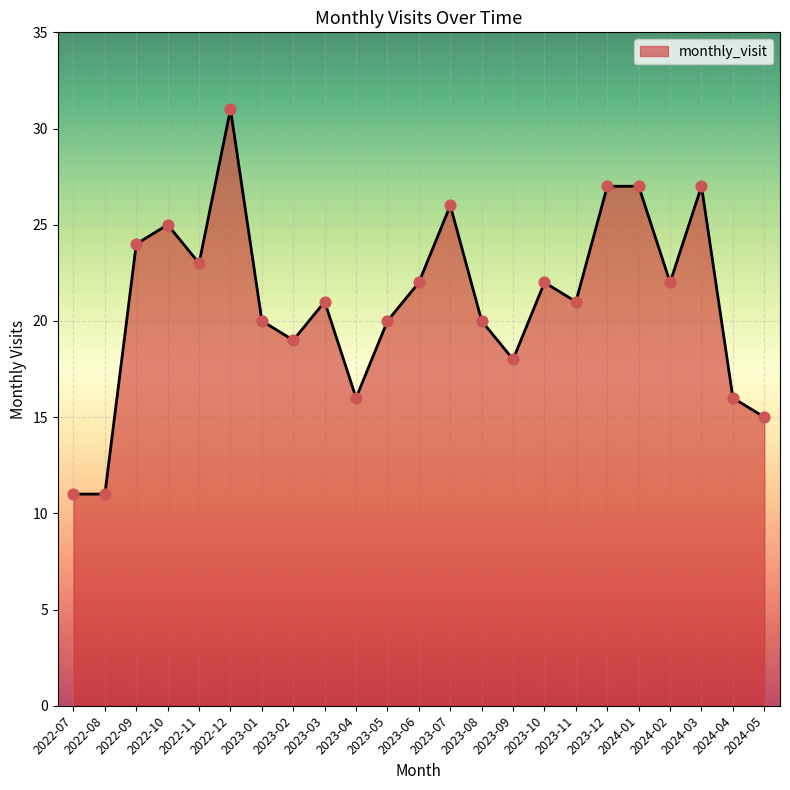

Which has a higher value, 2022-11 or 2024-05?

2022-11